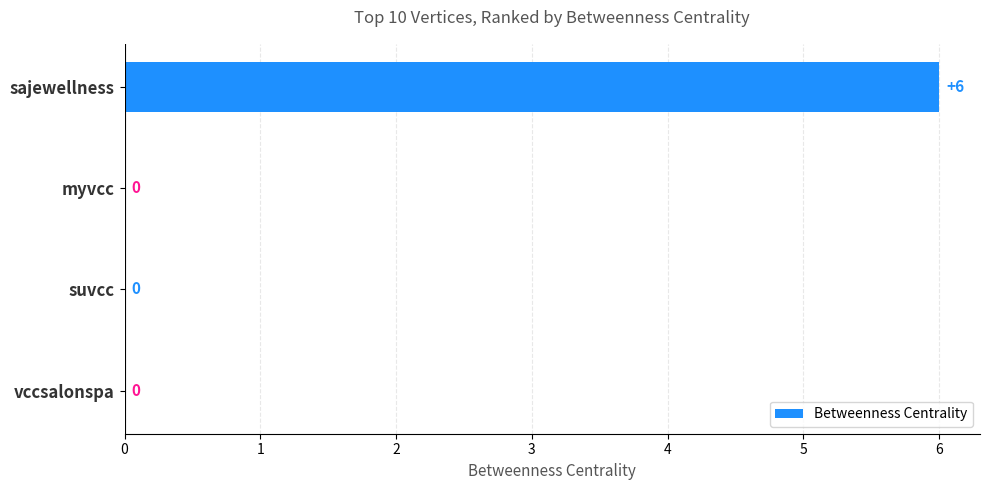

At which category does the chart reach its peak across all series?

sajewellness